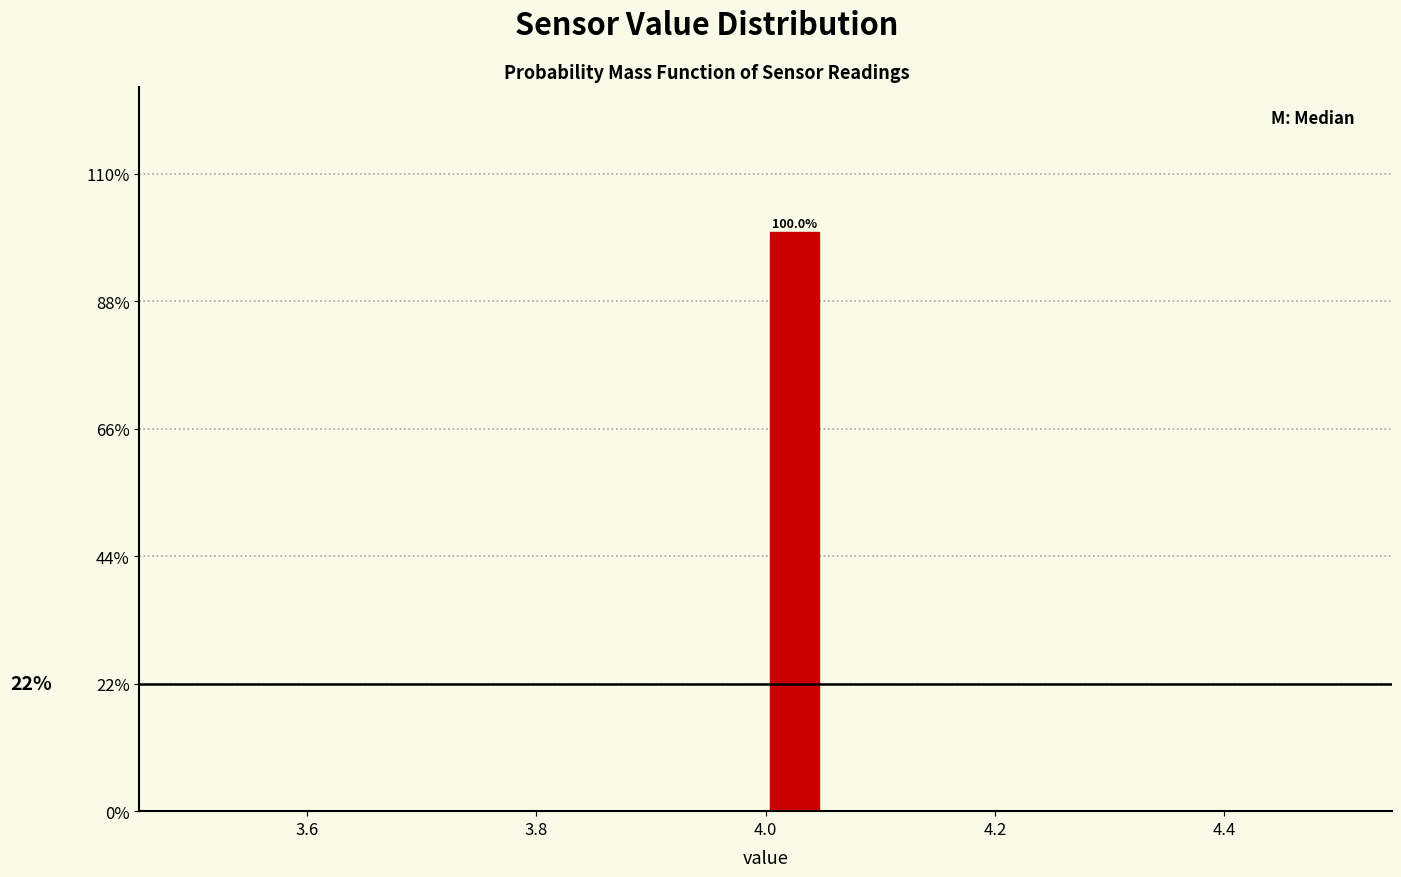

Around what value on the x-axis is the tallest bar? Give the approximate position of its centre, as read against the axis.

4.02